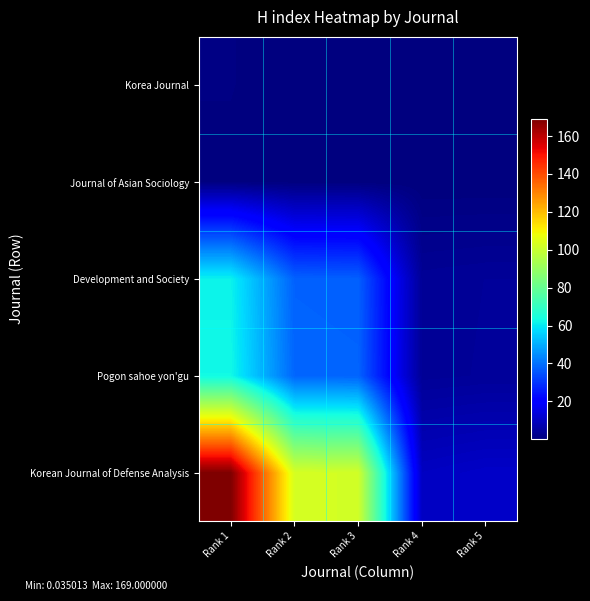

What is the difference between the highest and lowest values at Rank 3?

101.6